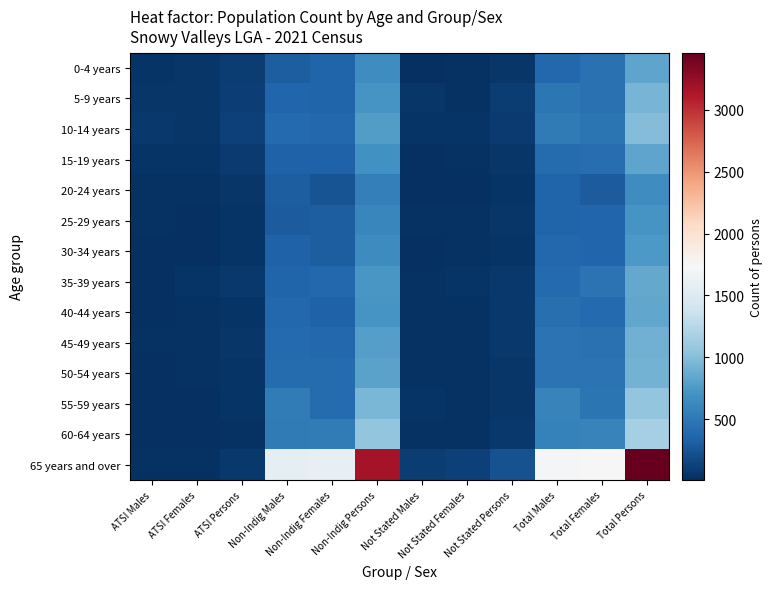

What is the smallest value displayed?

12